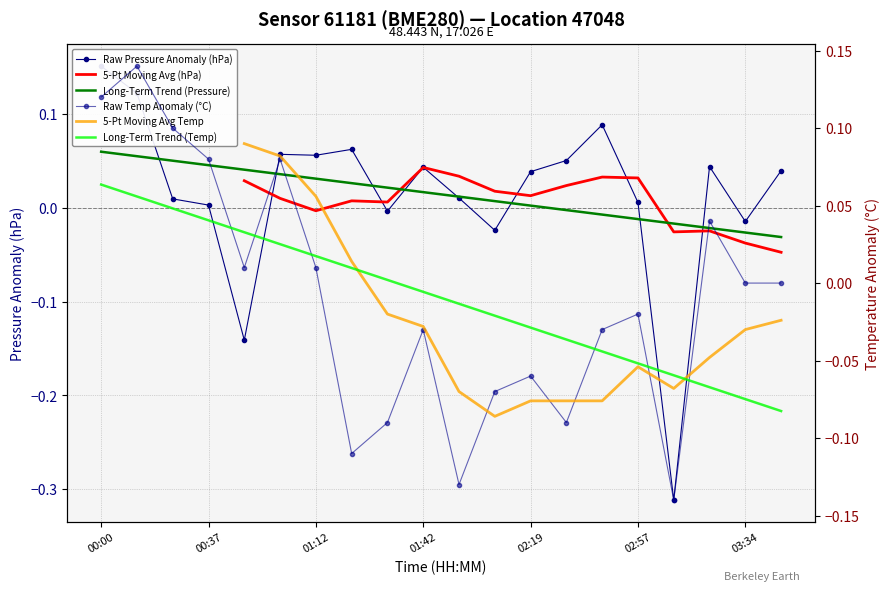

What is the maximum value shown in the chart?

0.2